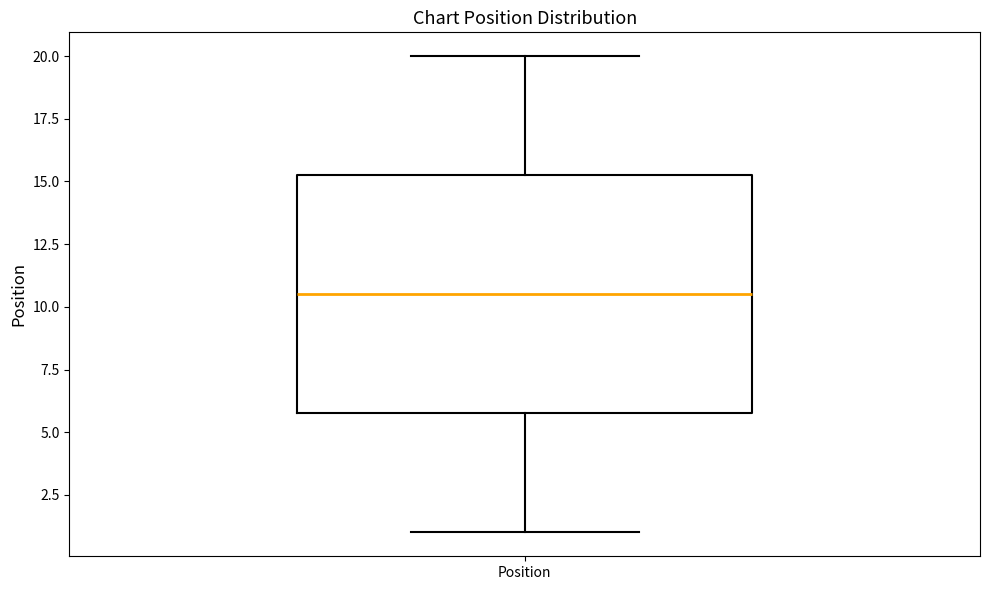

Where does the lower whisker of the box for Position end on the y-axis? The values are not printed on the chart, so give them approximately, as read against the axis.

1.0